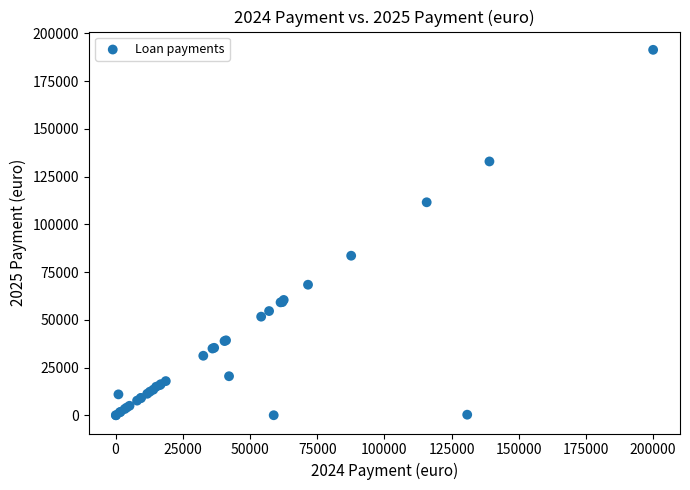

What Y value in the scatter plot is closest to 95698?

83552.4